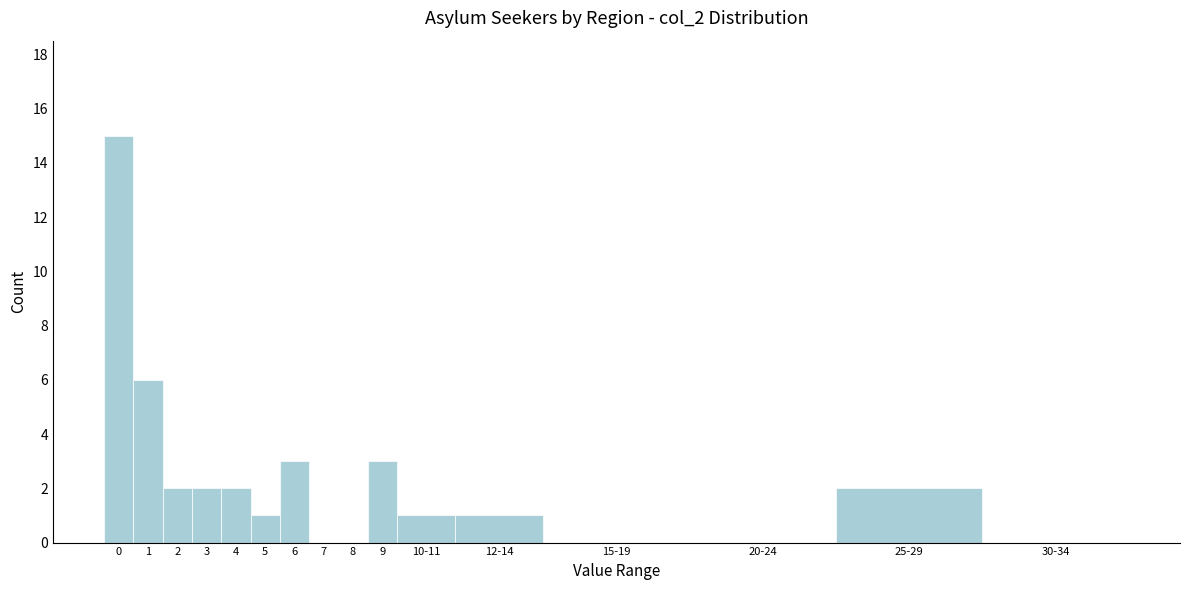

Reading left to right, extract all data points from this chart.

0=15	1=6	2=2	3=2	4=2	5=1	6=3	7=0	8=0	9=3	10-11=1	12-14=1	15-19=0	20-24=0	25-29=2	30-34=0